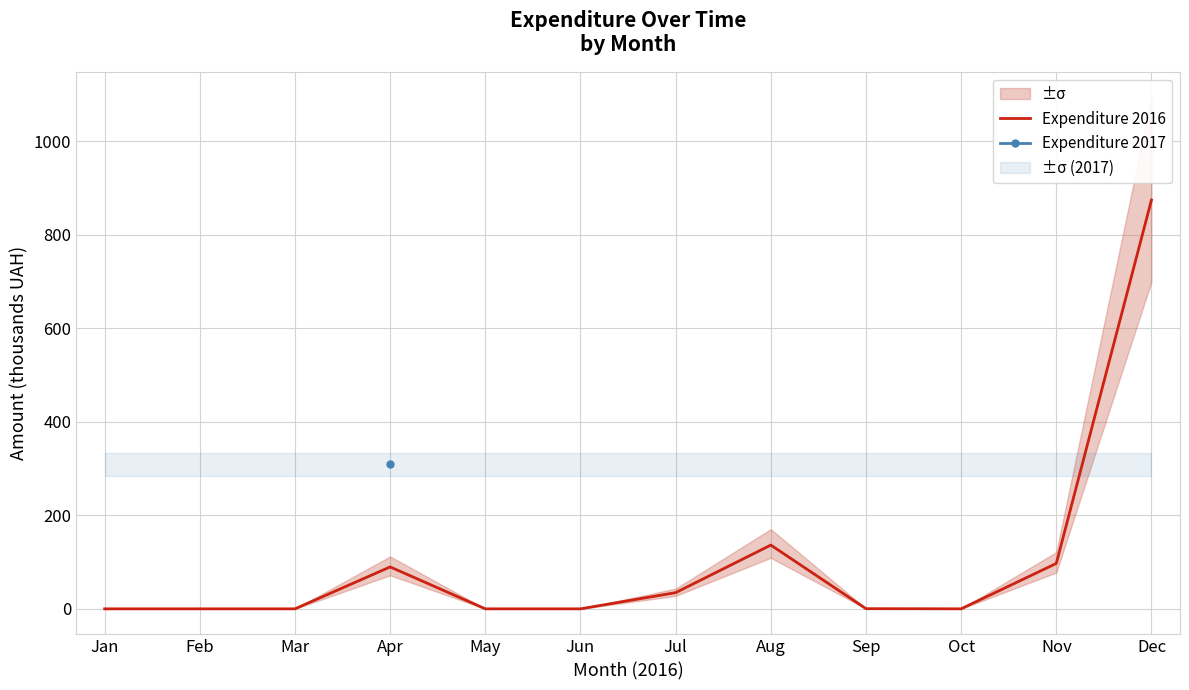

The Expenditure 2016 series shows 263.5 at Jan. True or false?

False